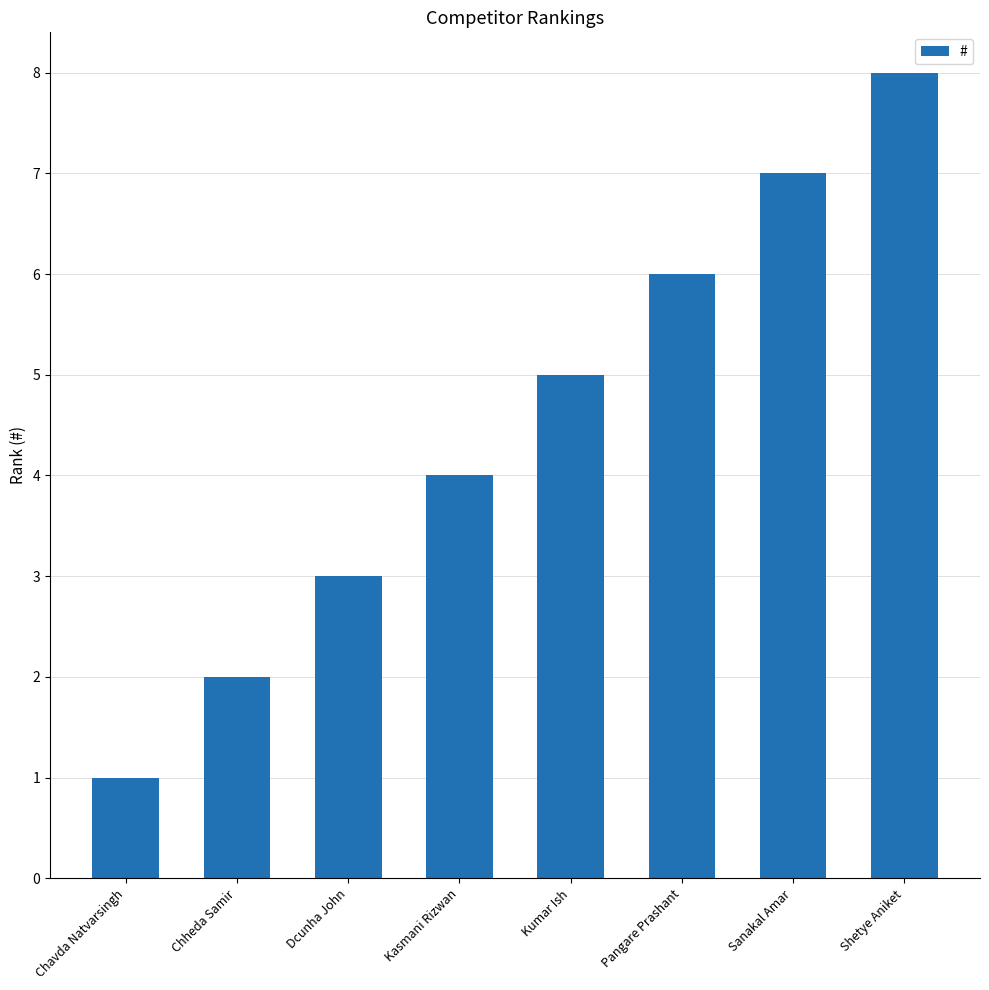

What is the value of the 5th bar from the left?

5